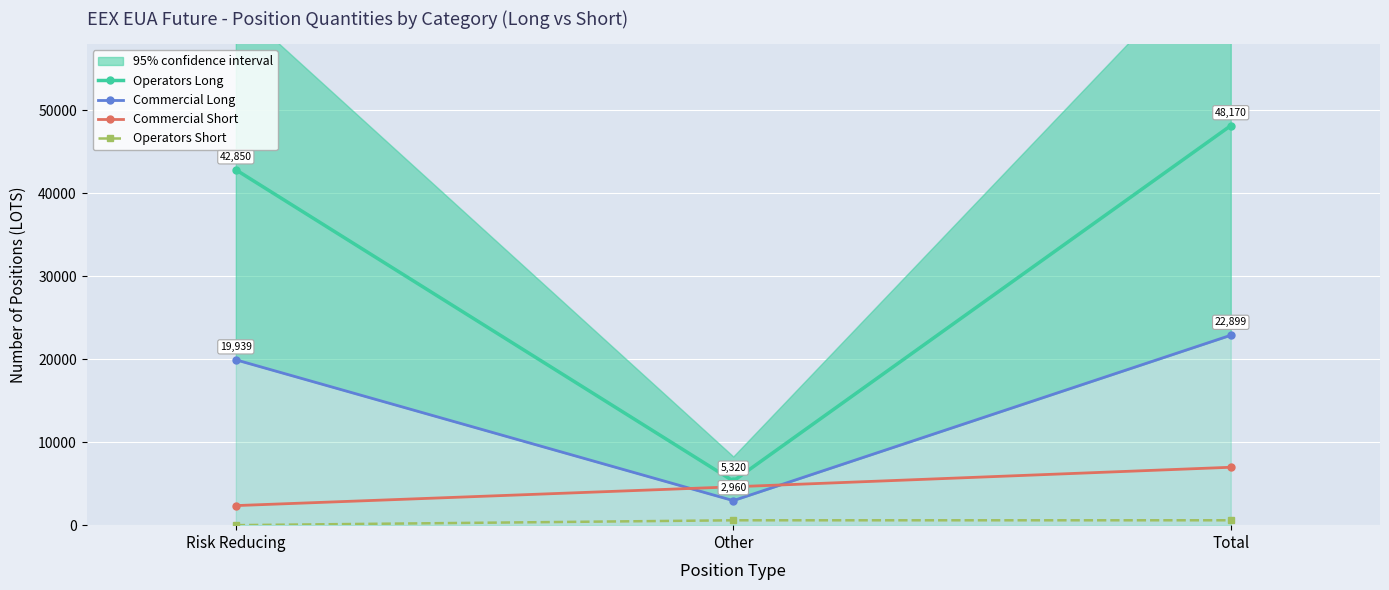

Is it true that Operators Long equals 5320 at Other?

True